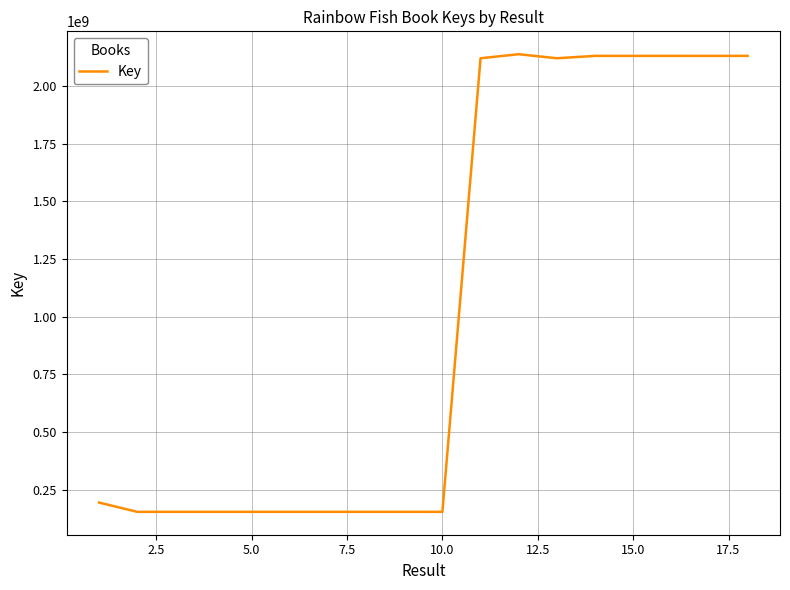

What is the difference between the maximum and minimum values?

1984011864